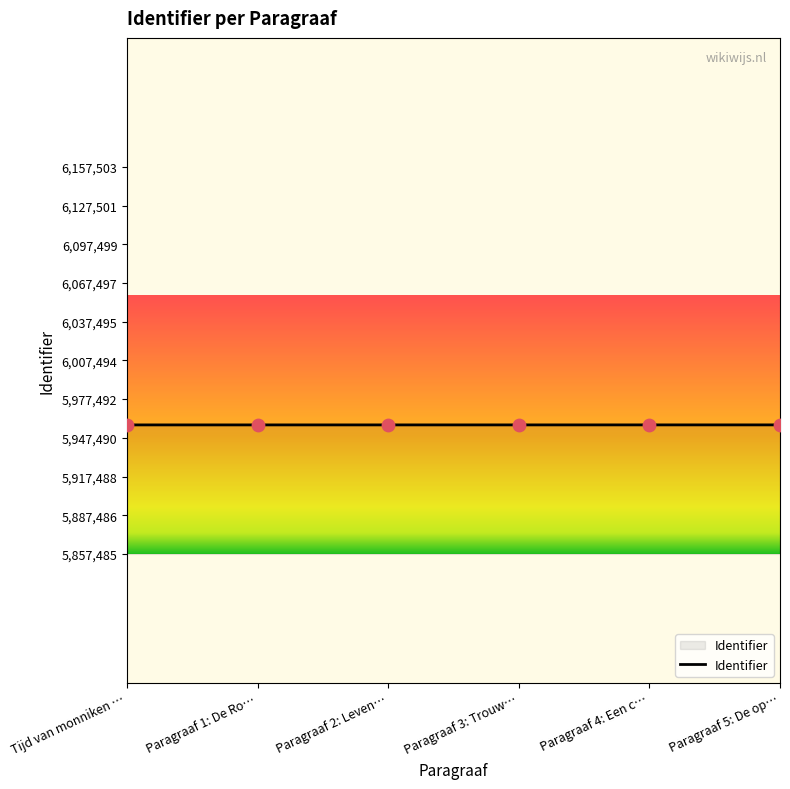

Approximately how many times larger is the value at Paragraaf 2: Leven… compared to Paragraaf 5: De op…?

1.0